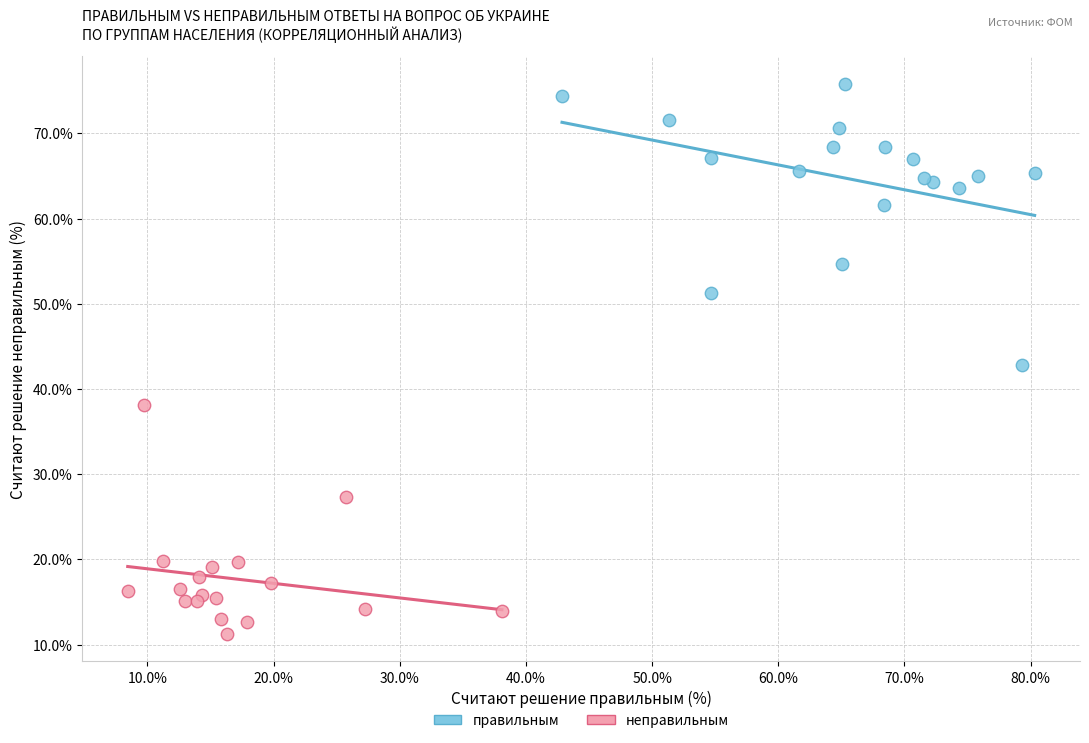

What are all the series names shown in the legend?

правильным, неправильным